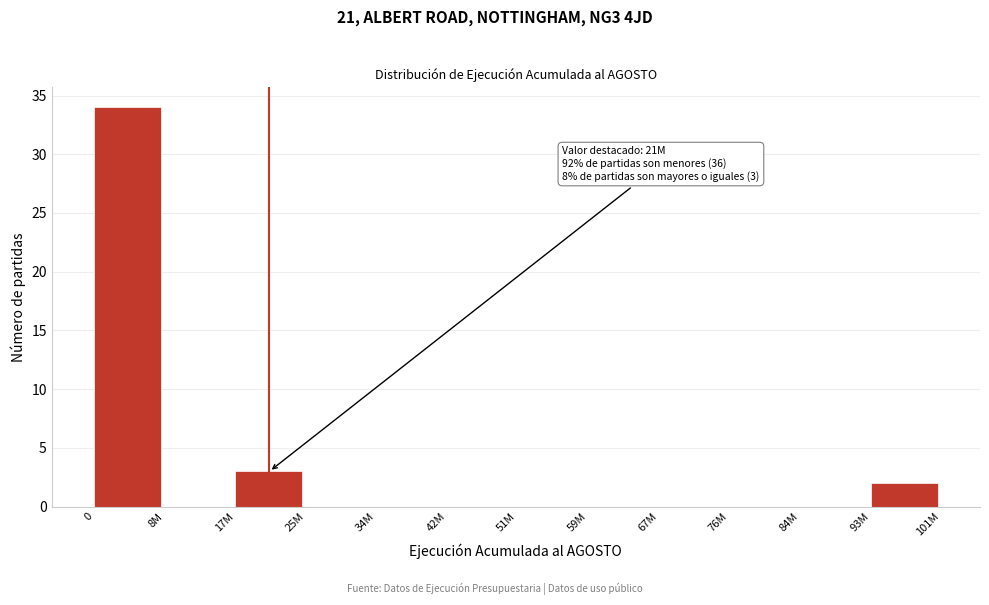

Reading right to left, what are all the values shown in this chart?

93M=2	84M=0	76M=0	67M=0	59M=0	51M=0	42M=0	34M=0	25M=0	17M=3	8M=0	0=34